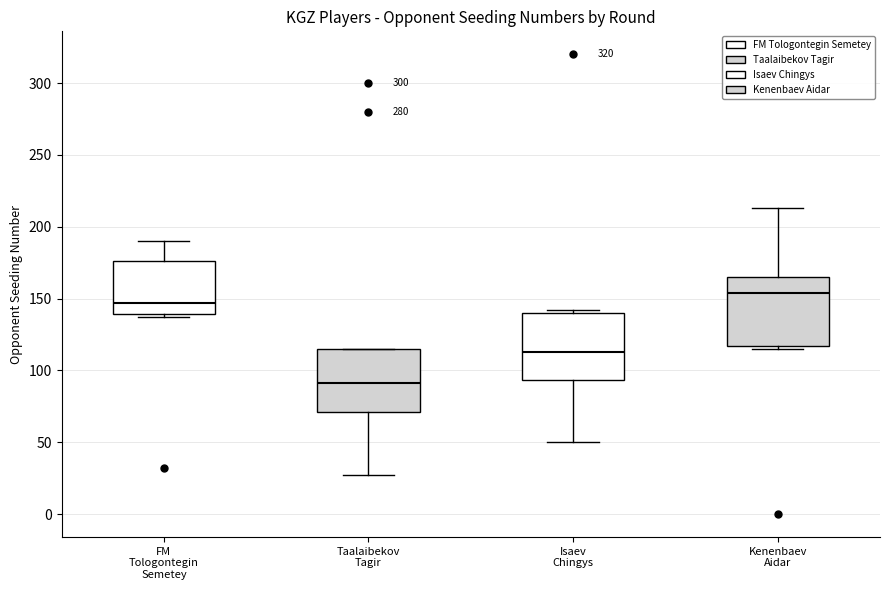

Where does the lower whisker of the box for Taalaibekov Tagir end on the y-axis? The values are not printed on the chart, so give them approximately, as read against the axis.

25